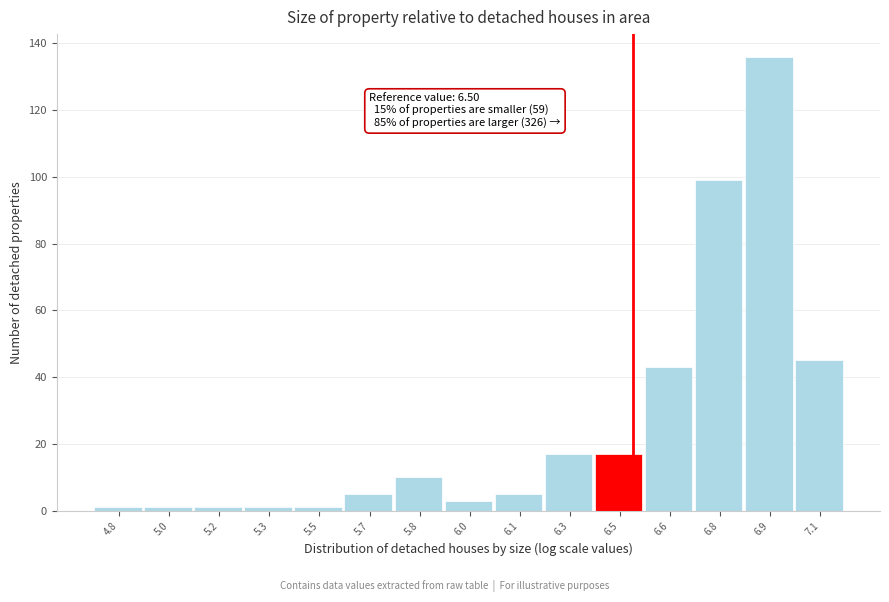

Reading left to right, extract all data points from this chart.

1	1	1	1	1	5	10	3	5	17	17	43	99	136	45